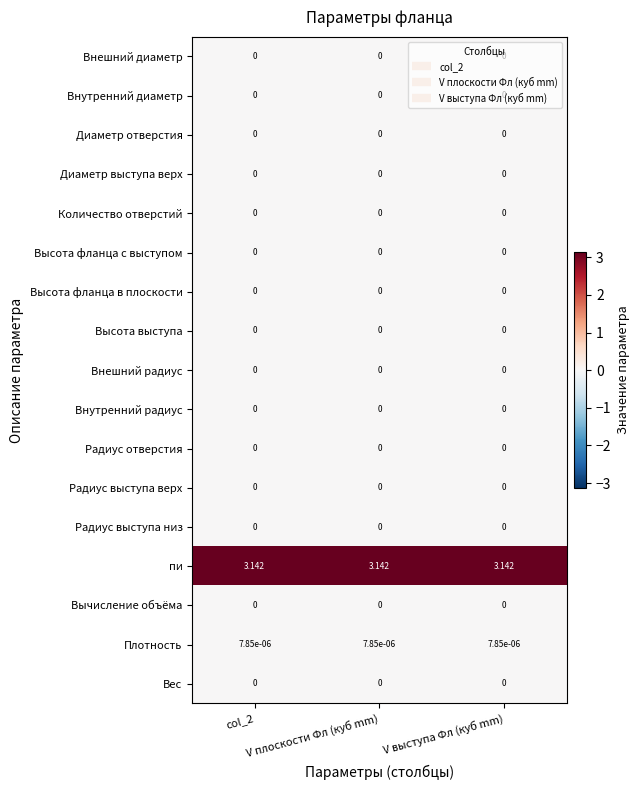

Which series has the largest total across all categories?

пи